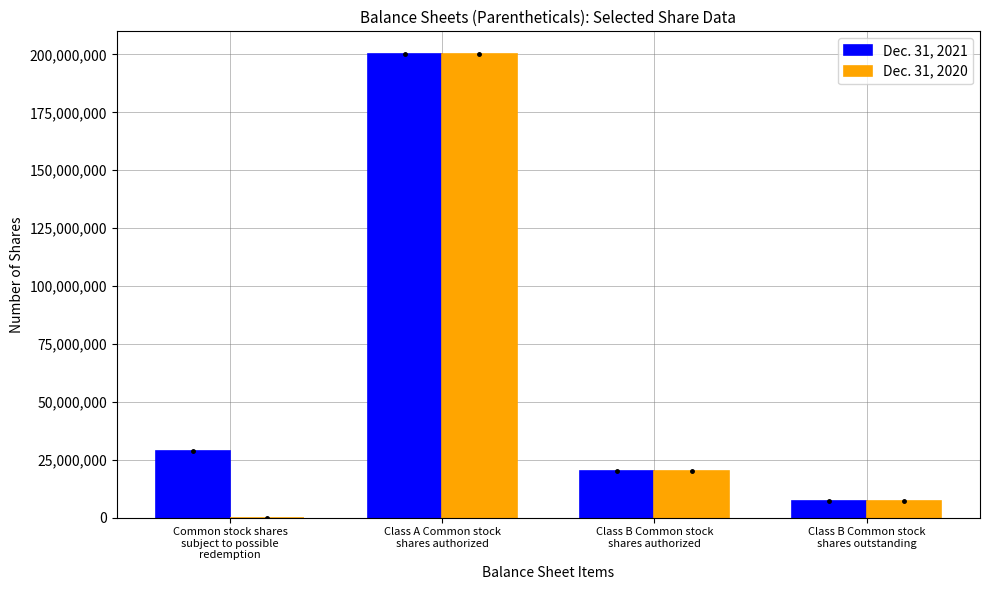

What is the maximum value shown in the chart?

200000000